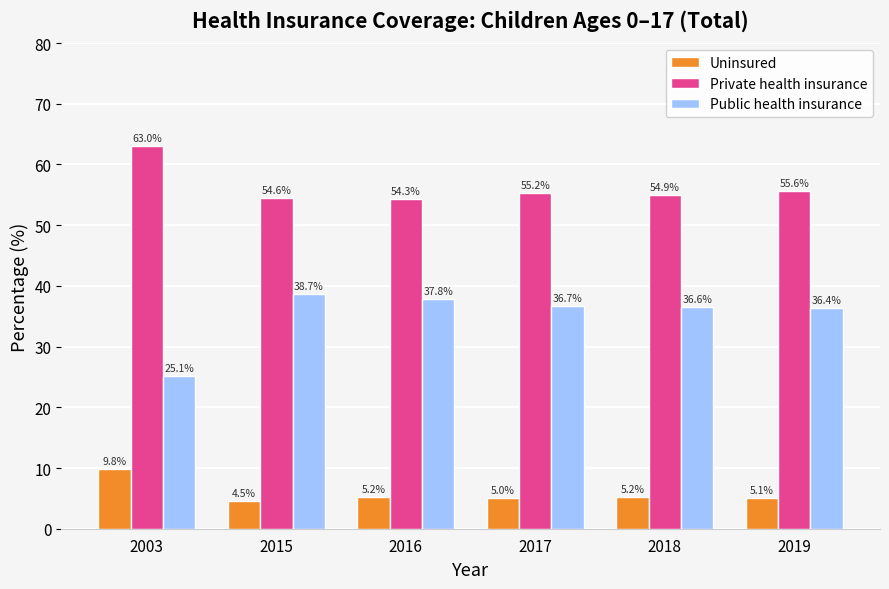

How many bars are there in total?

18